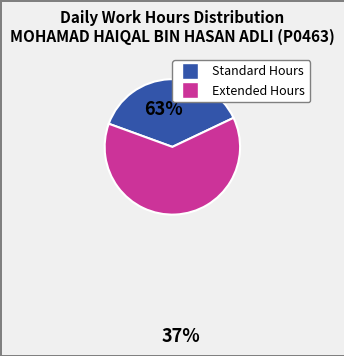

Does any single category account for the majority?

Yes